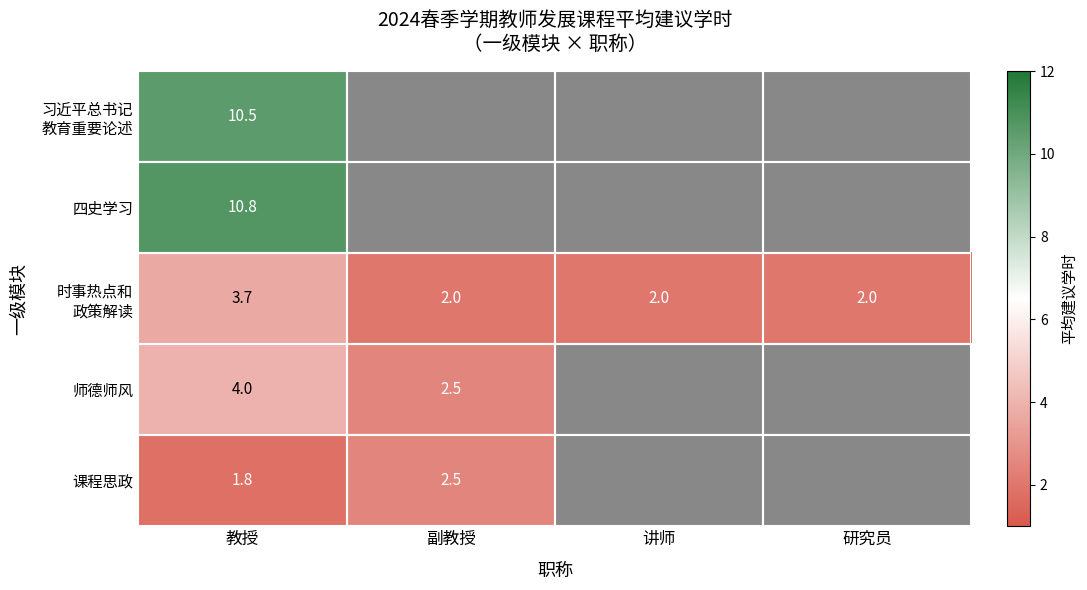

The 课程思政 series shows 3.2 at 教授. True or false?

False